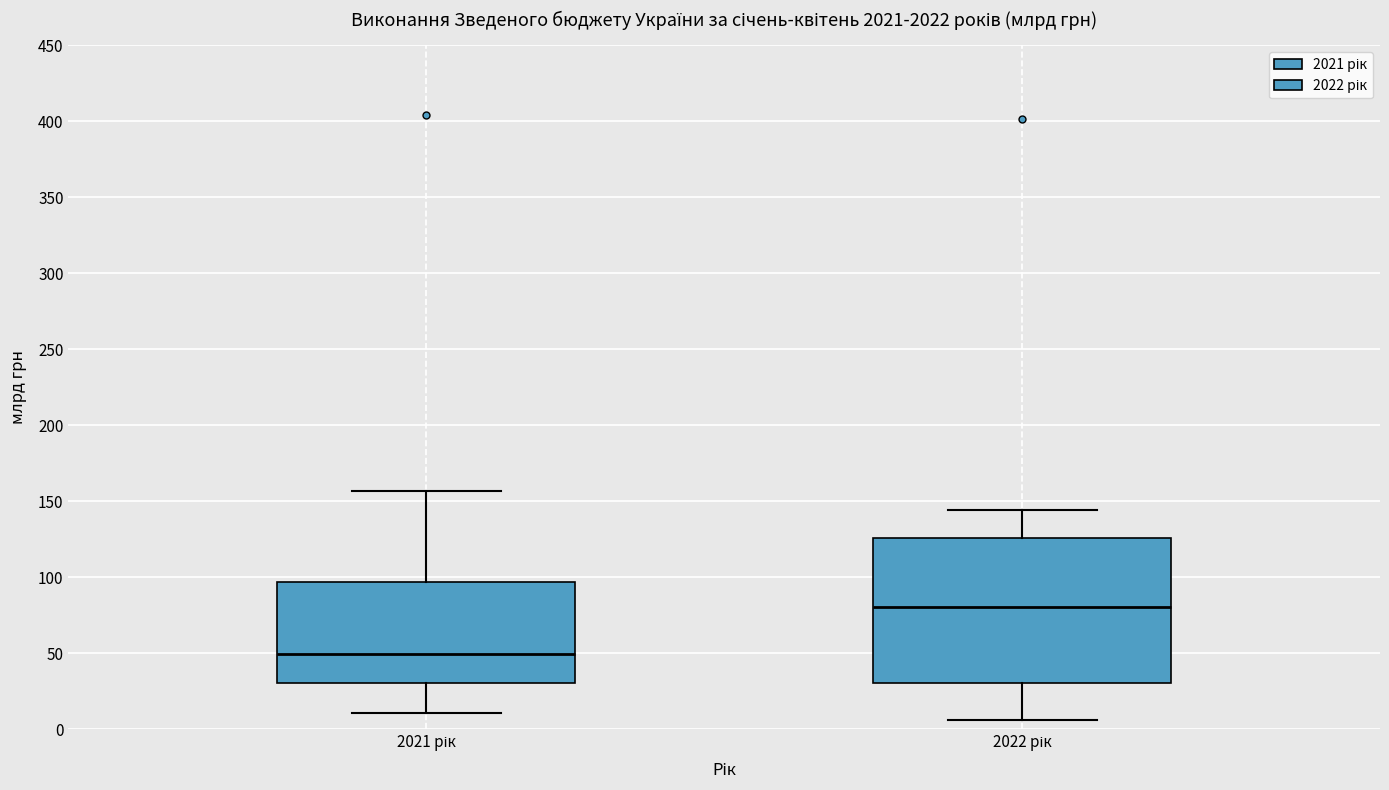

Where does the upper whisker of the box for 2021 рік end on the y-axis? The values are not printed on the chart, so give them approximately, as read against the axis.

155